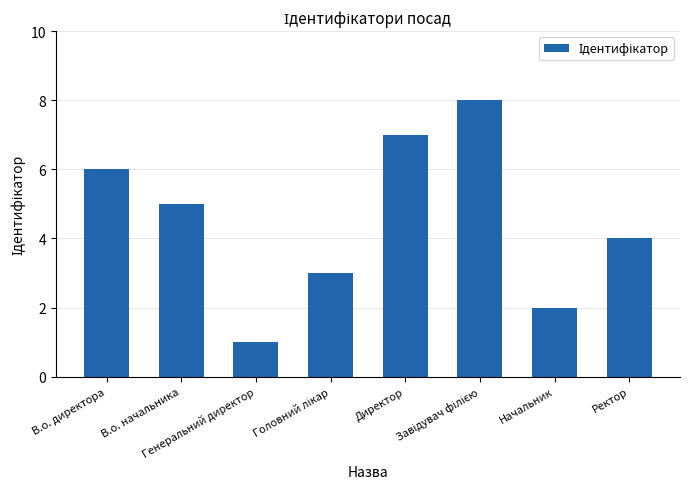

What is the difference between the maximum and minimum values?

7